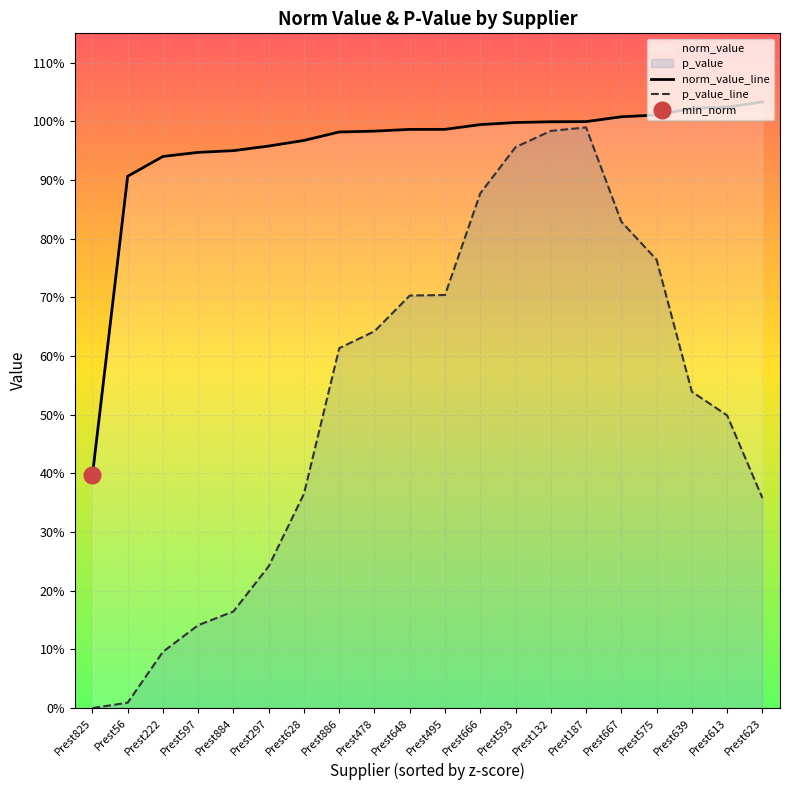

The p_value_line series shows 0.3 at Prest628. True or false?

False